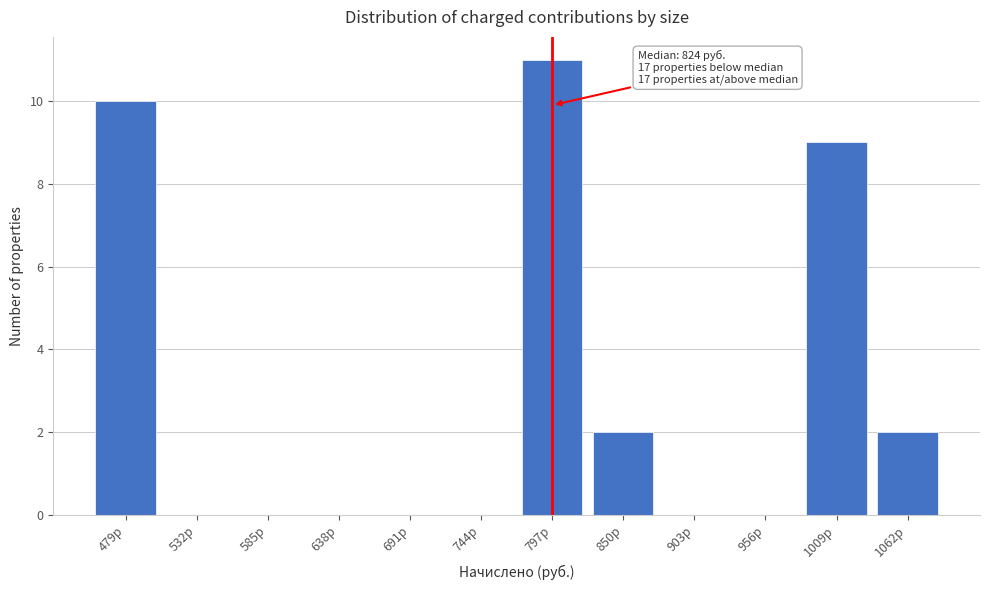

Reading right to left, what are all the values shown in this chart?

1062р=2	1009р=9	956р=0	903р=0	850р=2	797р=11	744р=0	691р=0	638р=0	585р=0	532р=0	479р=10